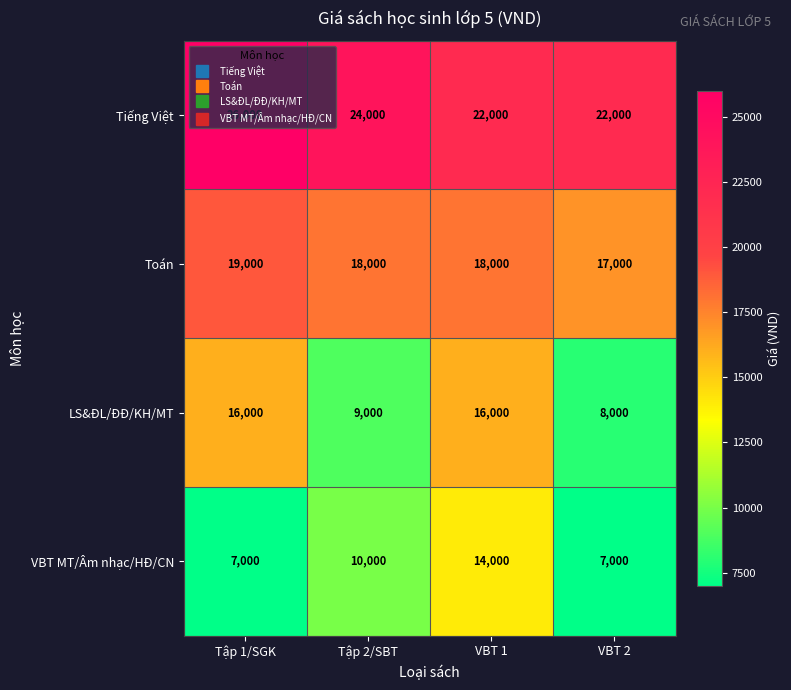

What is the difference between the second highest and second lowest values in the Tiếng Việt series?

2000